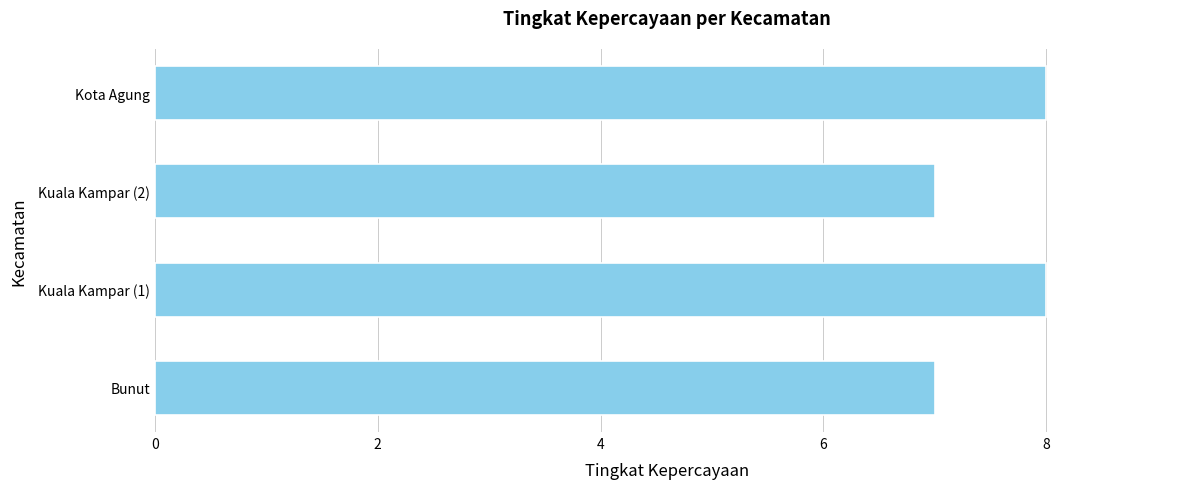

True or false: the data shows 3 at Kuala Kampar (2).

False